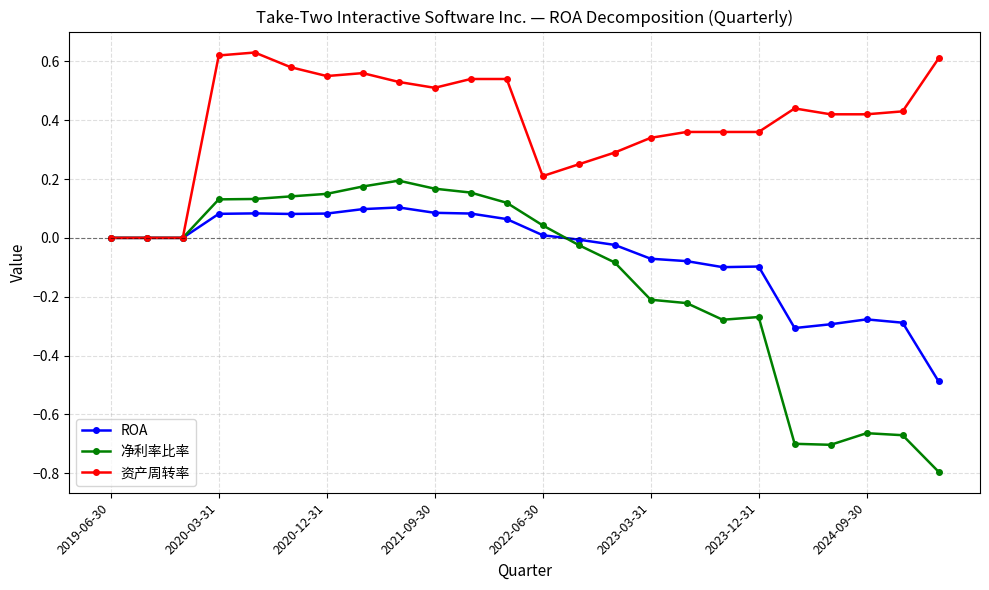

Which series has the largest range (max minus min)?

净利率比率